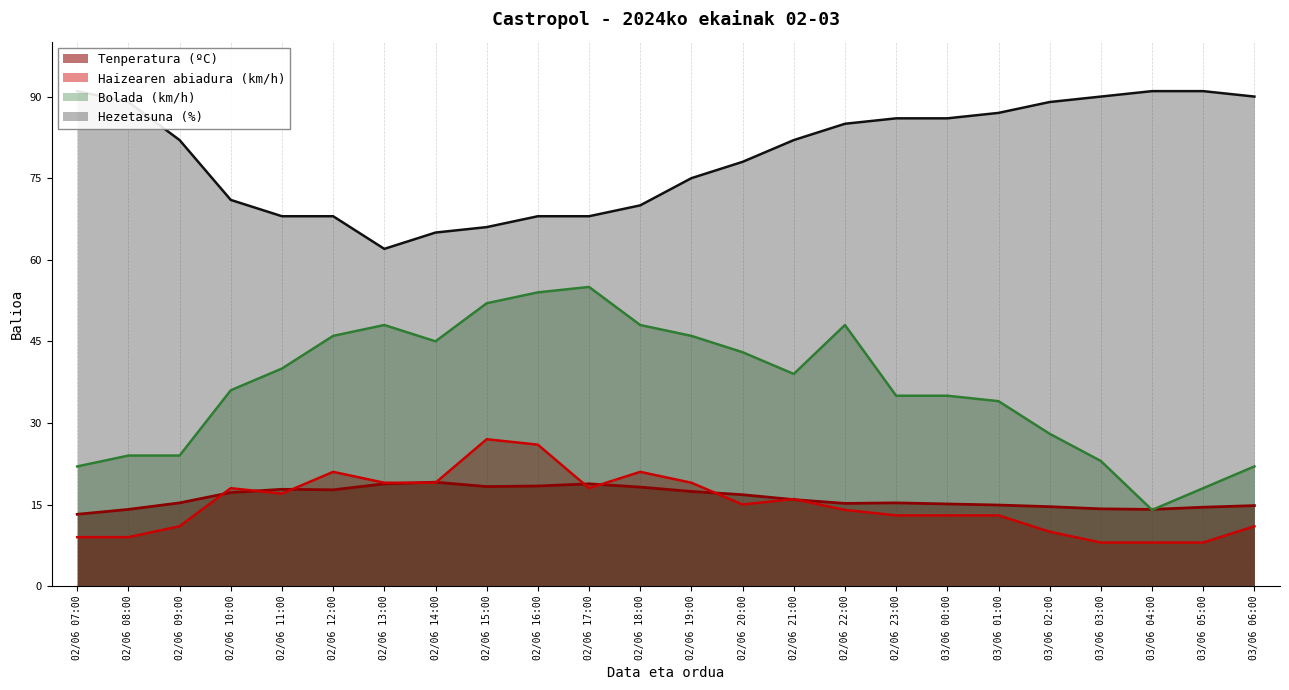

Reading left to right, extract all data points from this chart.

Tenperatura (ºC): 13.2	14.1	15.3	17.2	17.8	17.7	18.8	19.1	18.3	18.4	18.8	18.2	17.4	16.8	15.9	15.2	15.3	15.1	14.9	14.6	14.2	14.1	14.5	14.8
Haizearen abiadura (km/h): 9.0	9.0	11.0	18.0	17.0	21.0	19.0	19.0	27.0	26.0	18.0	21.0	19.0	15.0	16.0	14.0	13.0	13.0	13.0	10.0	8.0	8.0	8.0	11.0
Bolada (km/h): 22.0	24.0	24.0	36.0	40.0	46.0	48.0	45.0	52.0	54.0	55.0	48.0	46.0	43.0	39.0	48.0	35.0	35.0	34.0	28.0	23.0	14.0	18.0	22.0
Hezetasuna (%): 91.0	89.0	82.0	71.0	68.0	68.0	62.0	65.0	66.0	68.0	68.0	70.0	75.0	78.0	82.0	85.0	86.0	86.0	87.0	89.0	90.0	91.0	91.0	90.0